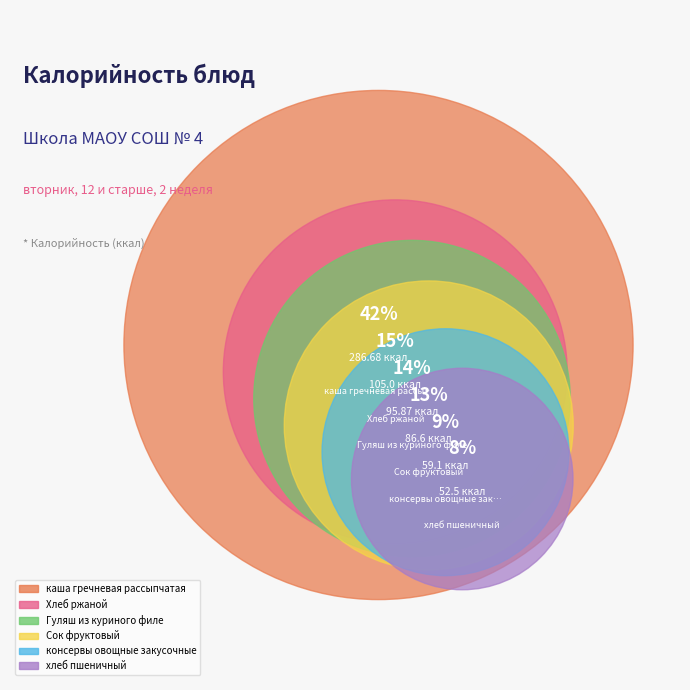

What percentage is the Сок фруктовый slice, to the nearest percent?

13%